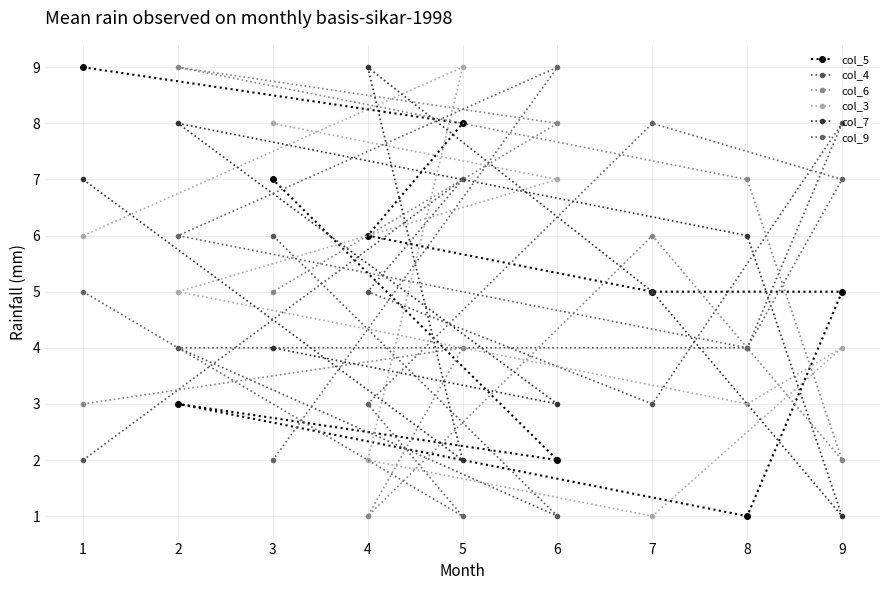

Which series ends up on top after the final intersection of col_9 and col_5?

col_5